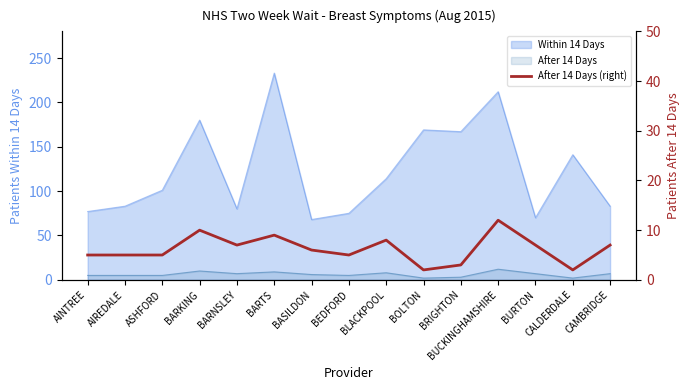

List the labels in order of value, smallest first.

BOLTON, CALDERDALE, BRIGHTON, AINTREE, AIREDALE, ASHFORD, BEDFORD, BASILDON, BARNSLEY, BURTON, CAMBRIDGE, BLACKPOOL, BARTS, BARKING, BUCKINGHAMSHIRE